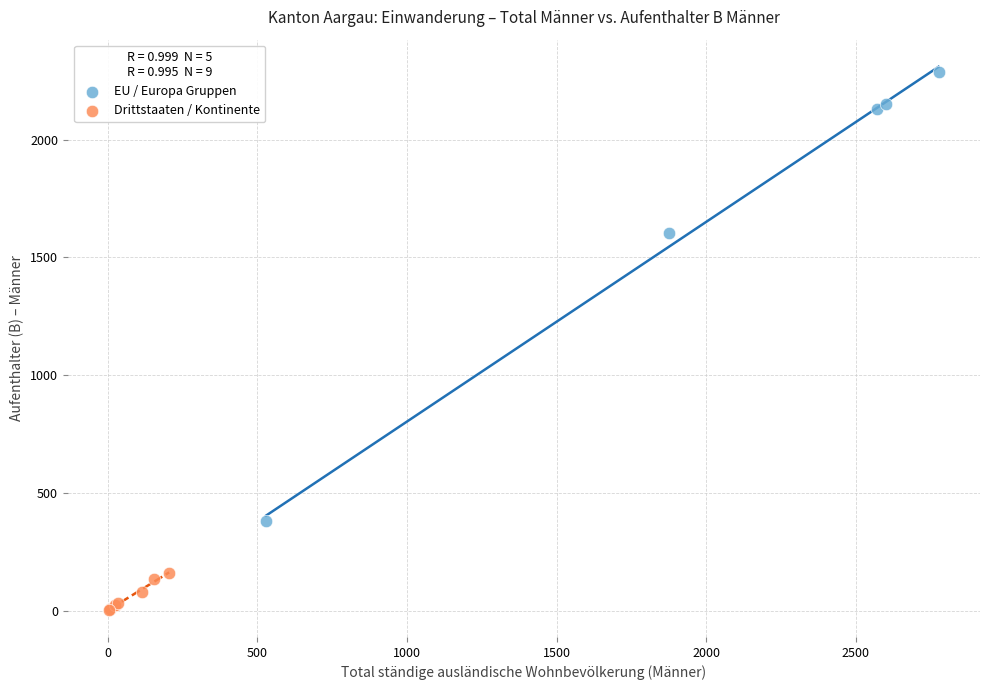

Which series reaches the maximum Y coordinate?

EU / Europa Gruppen